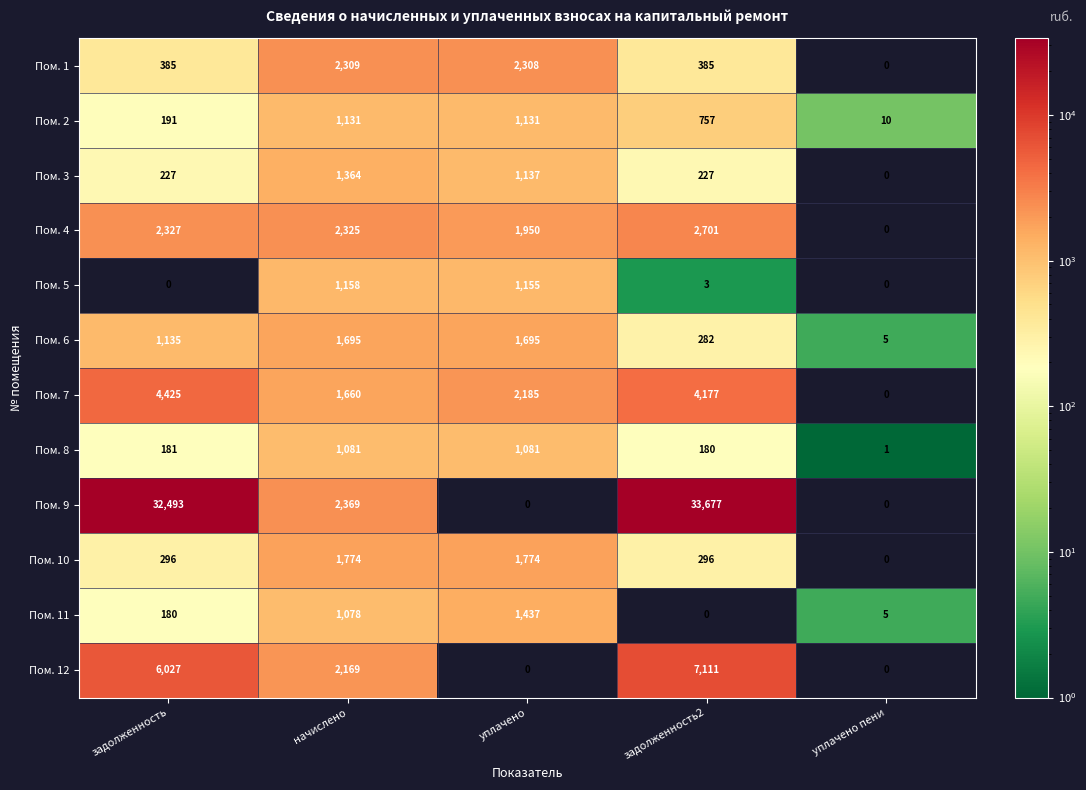

At which label is Пом. 9 closest to 16838?

начислено